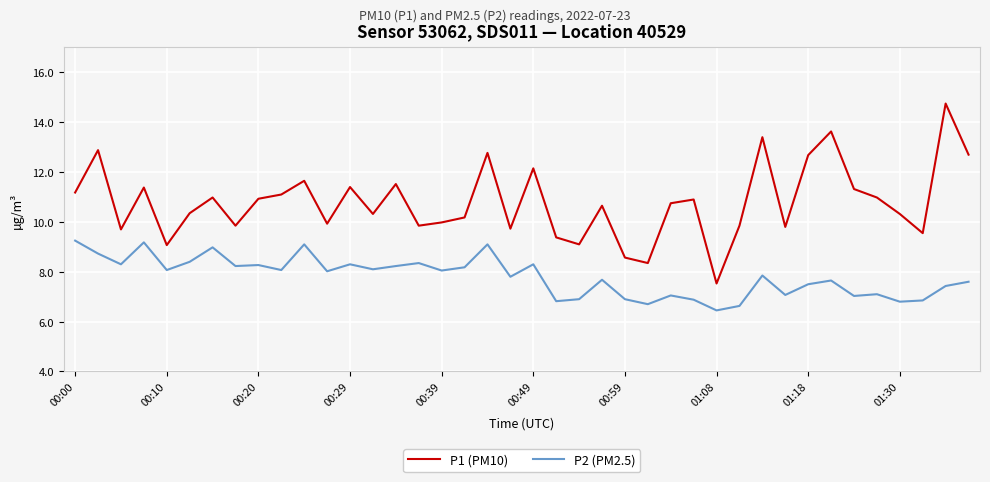

How many values in the P2 (PM2.5) series exceed 8?

20